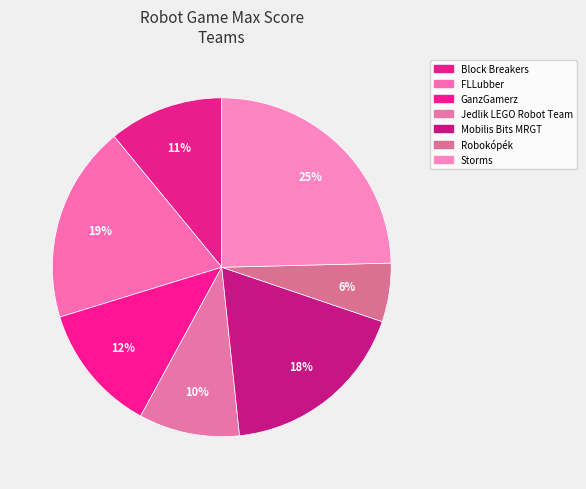

To the nearest percent, what is the difference between the Storms and Robokópék slice percentages?

19%